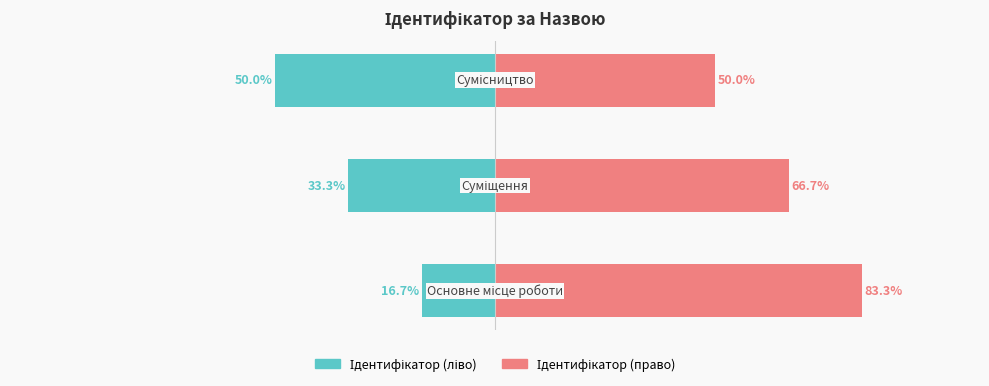

How many values in the Ідентифікатор (право) series are below 66?

1